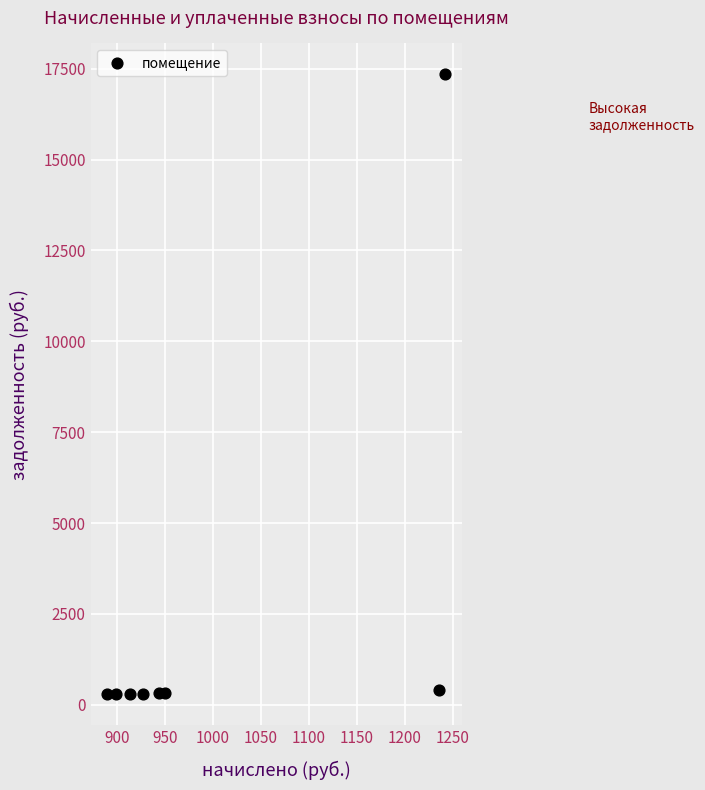

What is the range of Y values (max minus min)?

17046.1